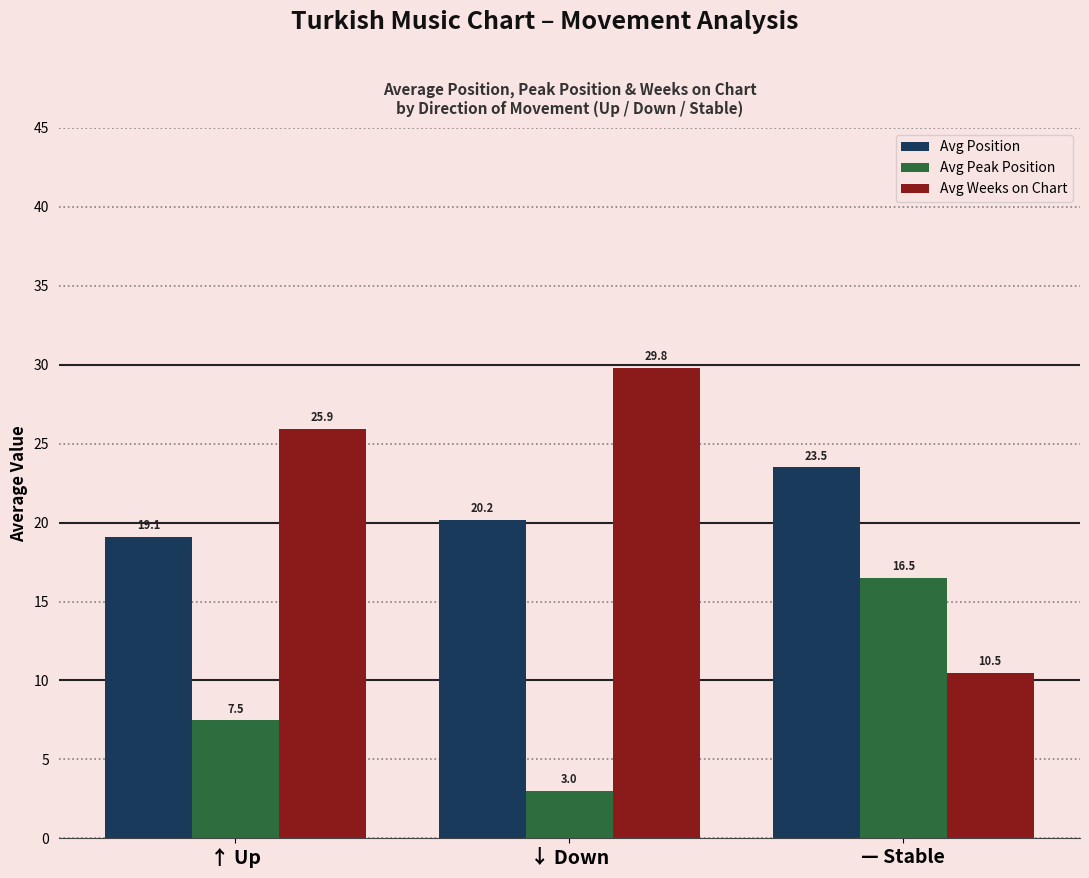

What position from the right is — Stable?

1